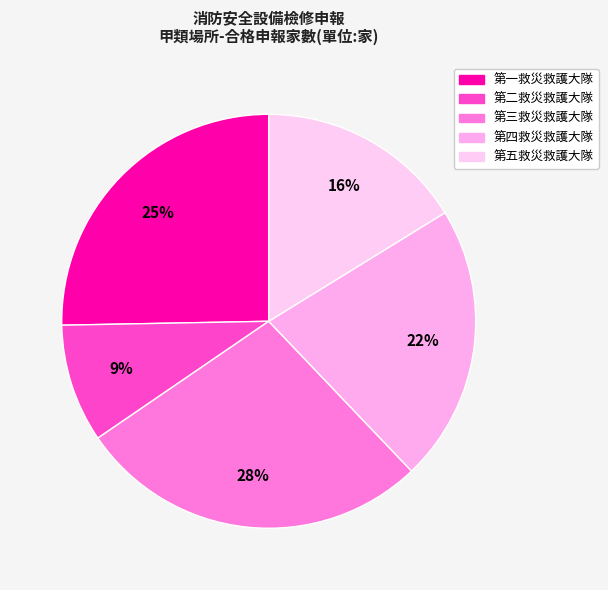

Do 第四救災救護大隊 and 第二救災救護大隊 together represent more than half of the pie?

No